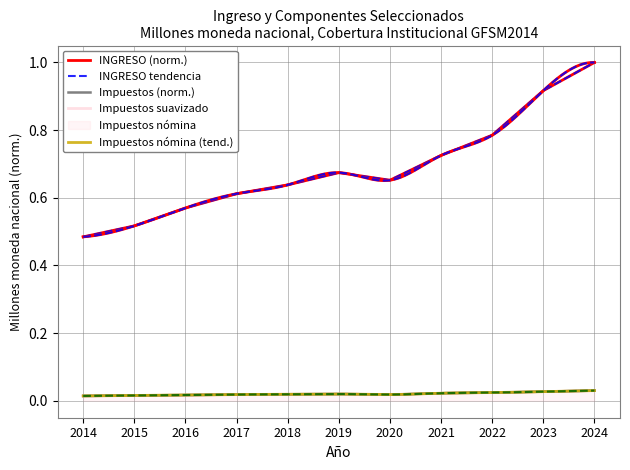

What is the average value of the INGRESO series?

0.7